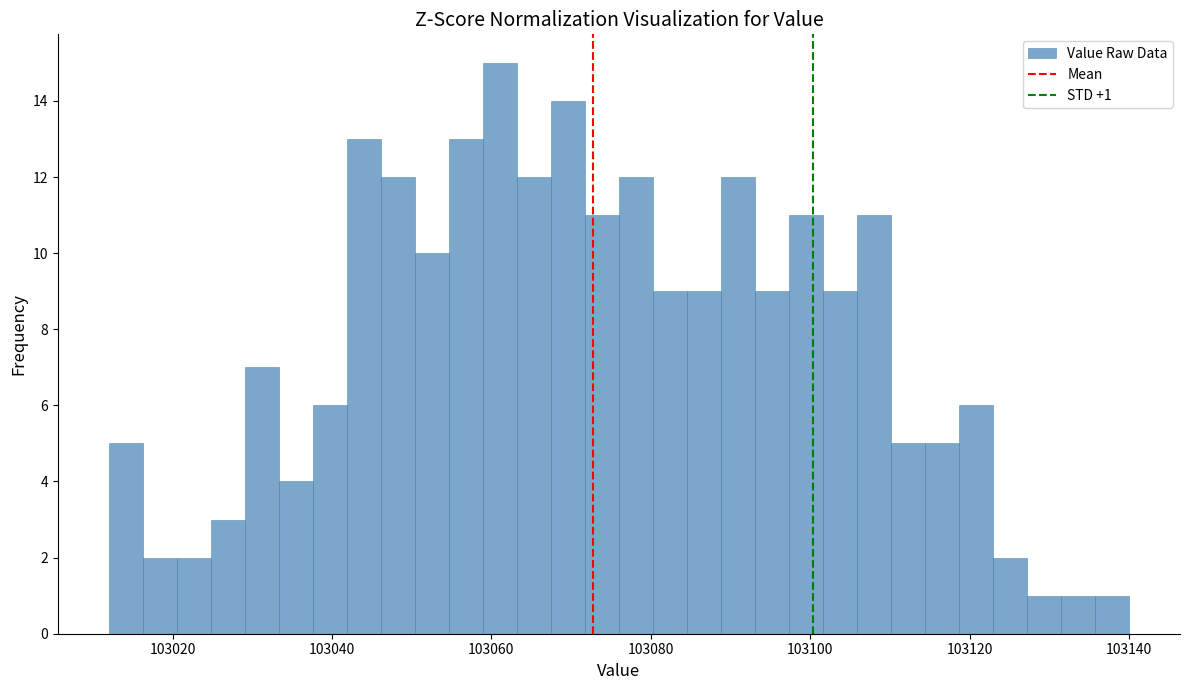

Around what value on the x-axis is the tallest bar? Give the approximate position of its centre, as read against the axis.

103062